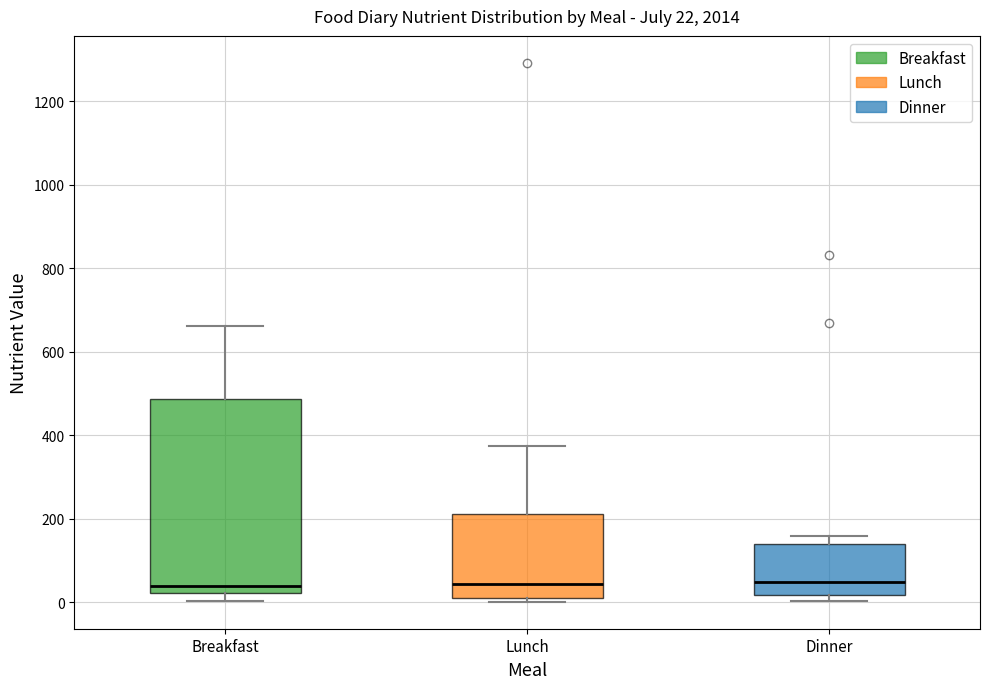

Which box is the tallest, from its lower edge to its upper edge?

Breakfast